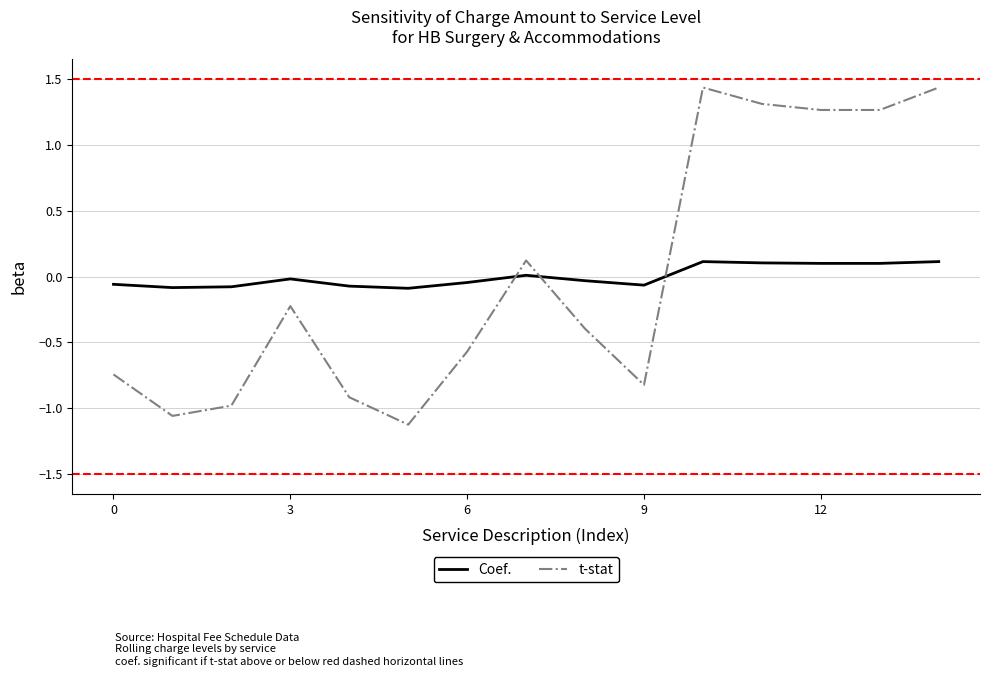

How many values in the t-stat series exceed 0?

6